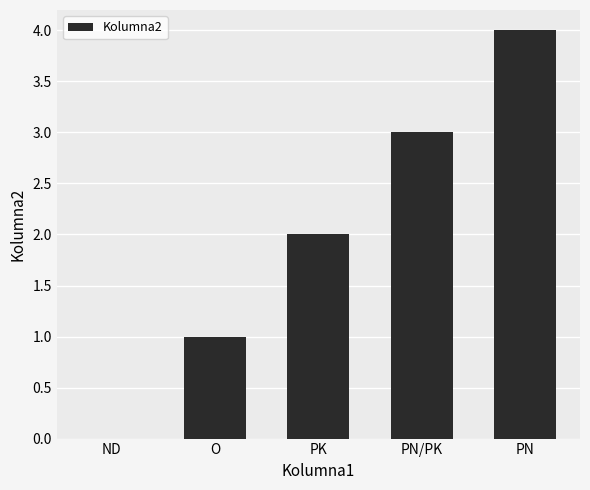

What is the difference between the values at ND and PK?

2